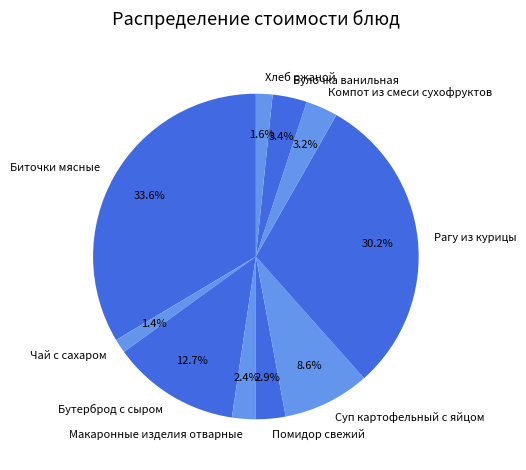

Does Хлеб ржаной represent more than half of the total?

No